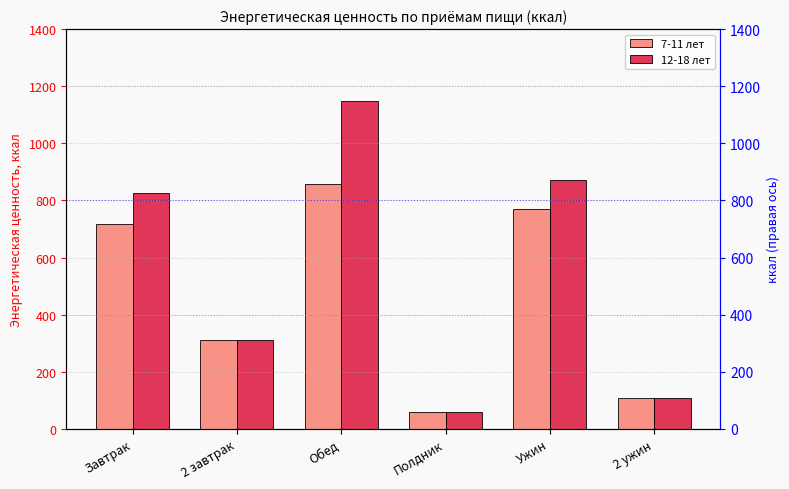

Reading left to right, list all the values displayed in this chart.

7-11 лет: 717	311	859	60	769	108
12-18 лет: 825	311	1148	60	872	108